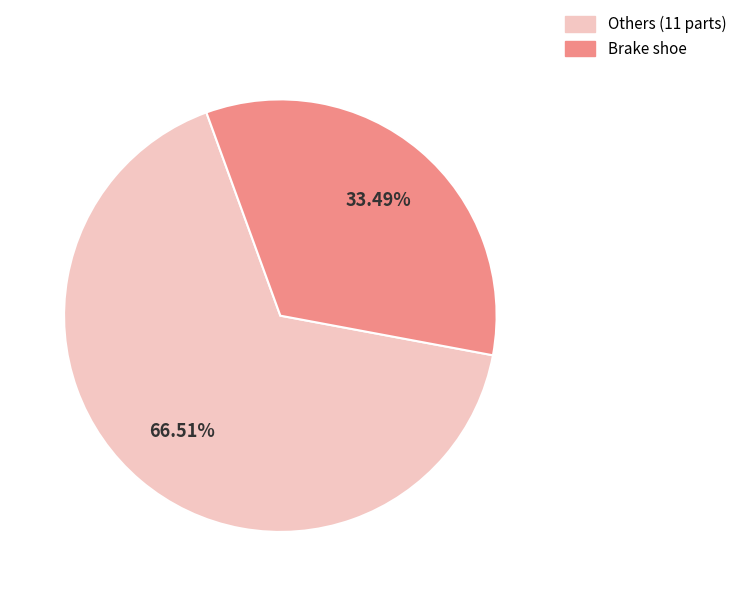

Is there any slice that represents more than half of the pie?

Yes